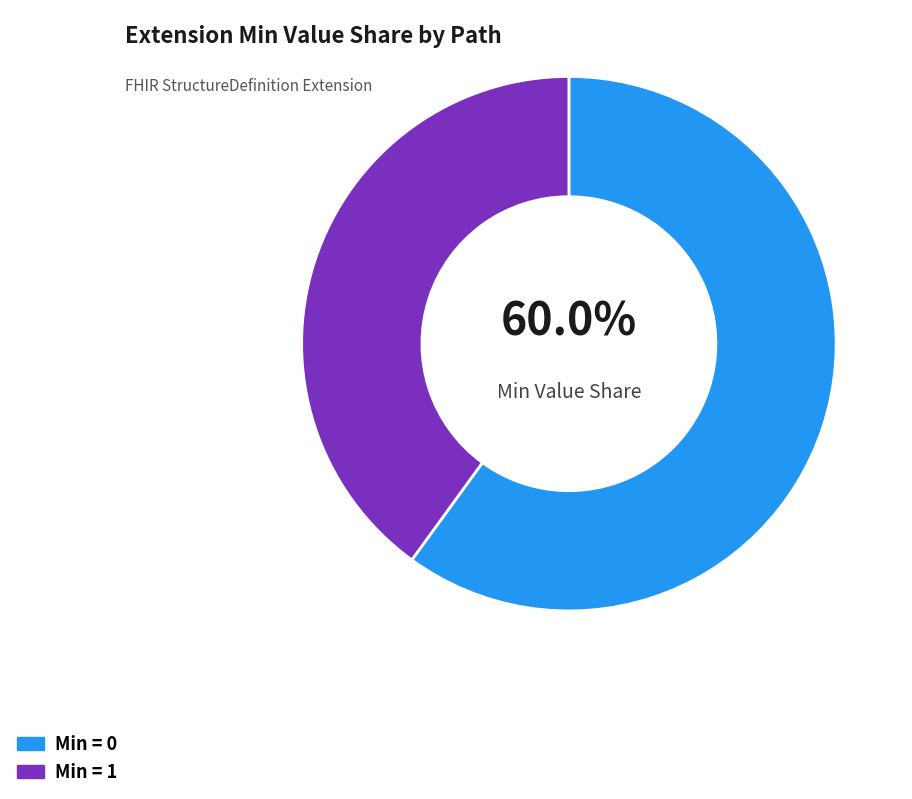

Which category has the biggest portion of the pie?

Min = 0